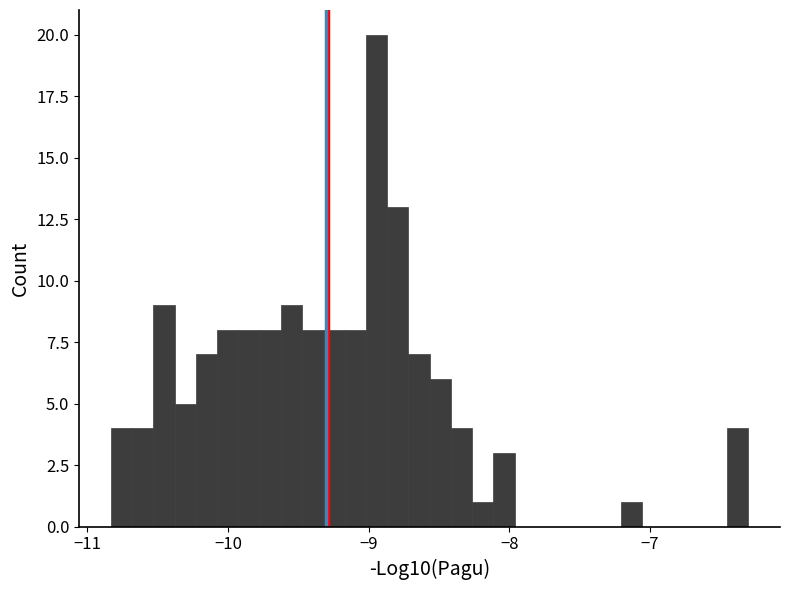

Read against the x-axis, roughly where is the centre of the tallest bar?

-8.9